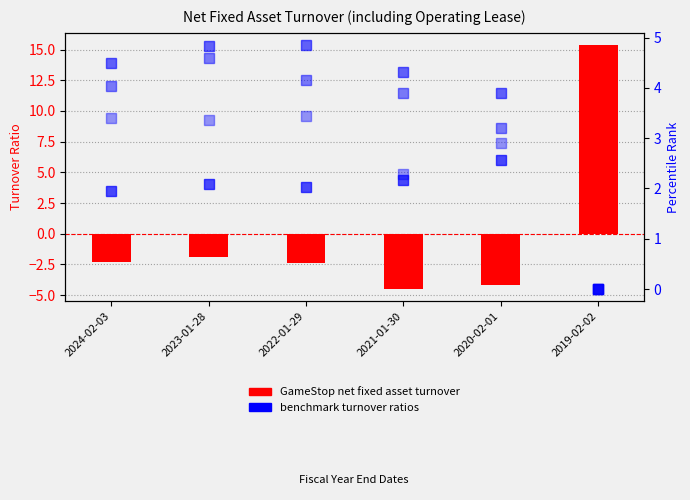

The value of Home Depot Inc. at 2024-02-03 is 4.5. True or false?

True